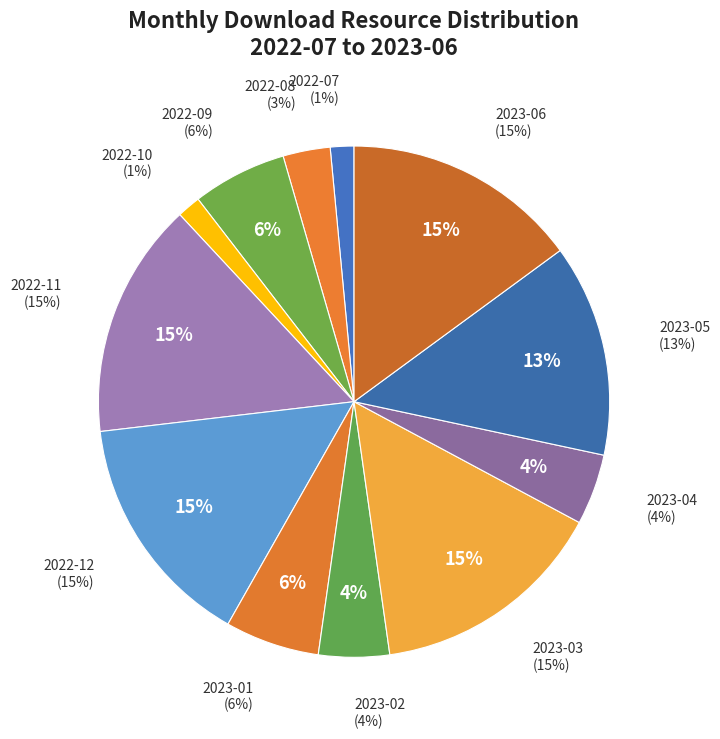

How many slices are in this pie chart?

12